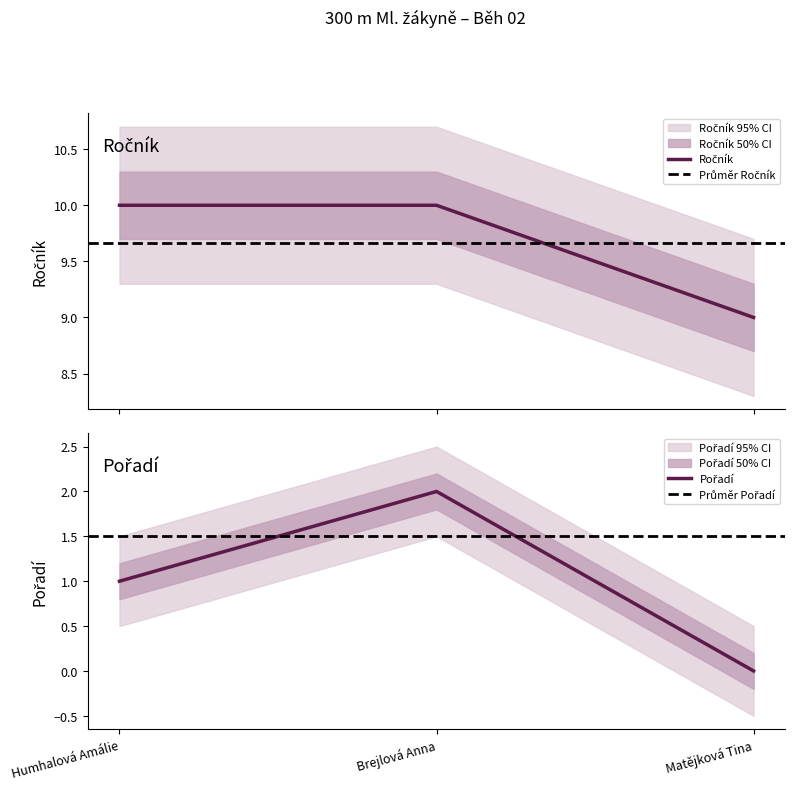

True or false: Ročník has a value of 14 at Brejlová Anna.

False